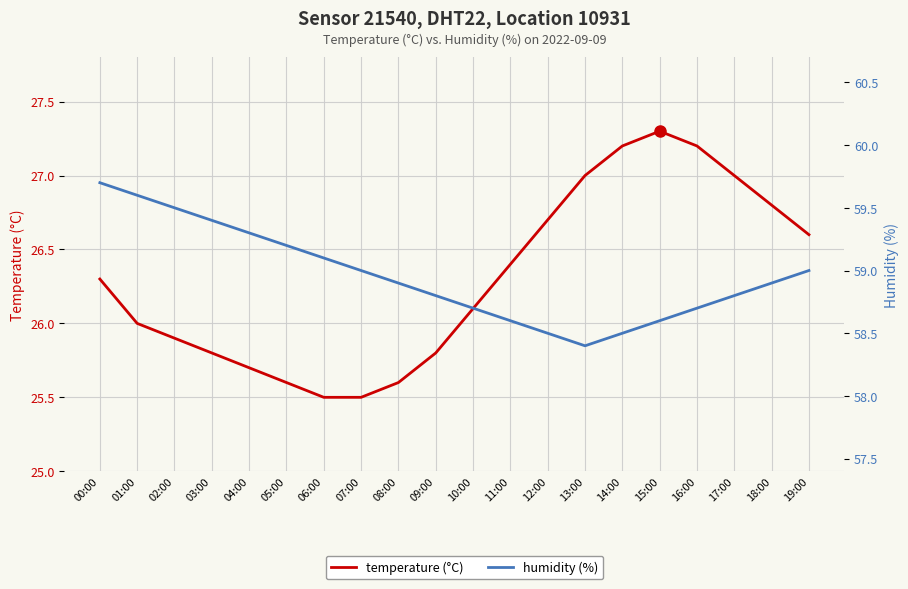

The humidity (%) series shows 104.4 at 04:00. True or false?

False